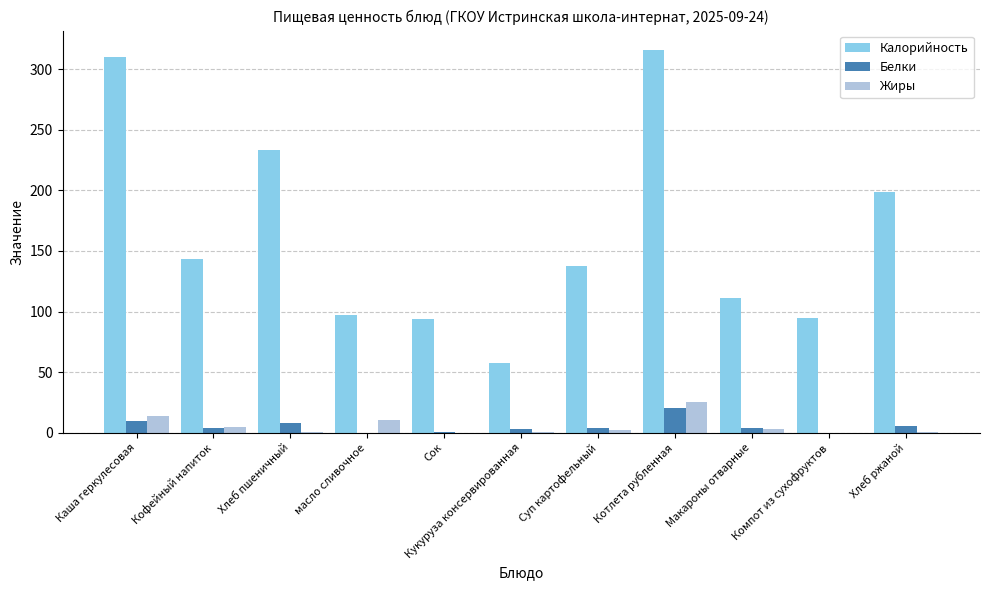

What is the total value across all series at Макароны отварные?

118.0